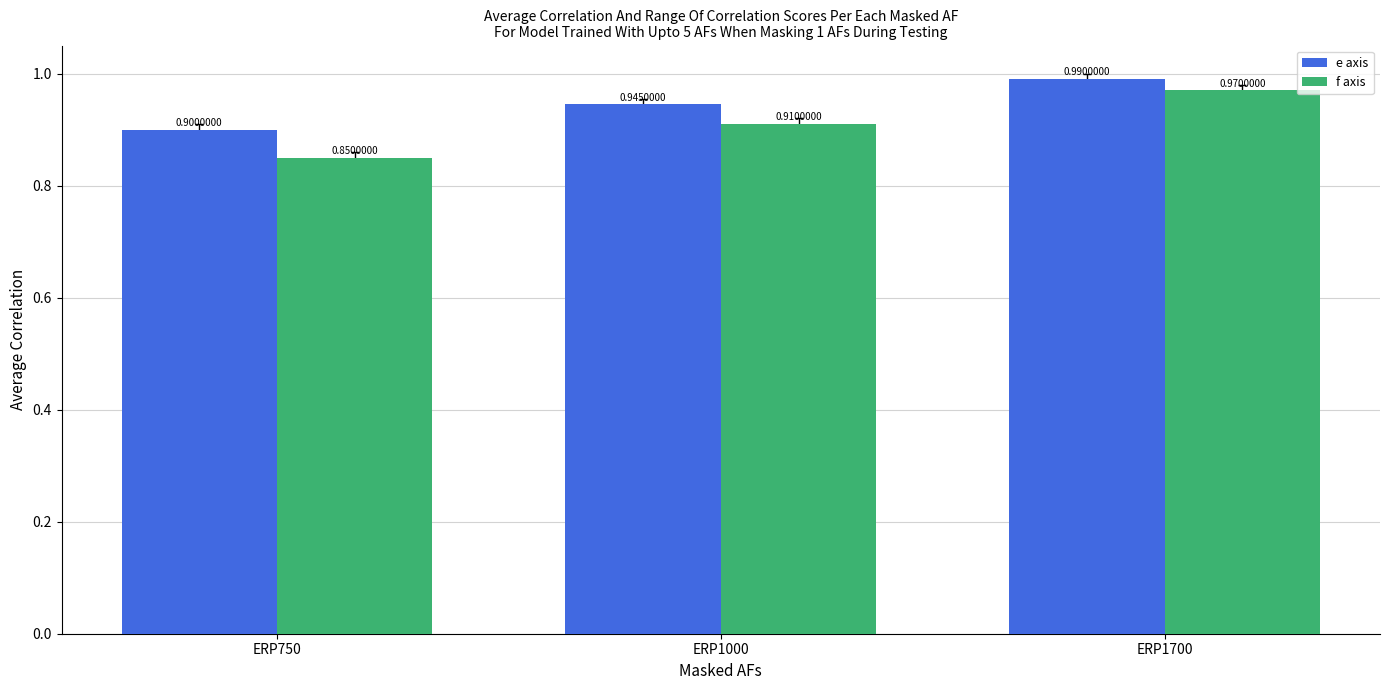

What value does the f axis series have at ERP1000?

0.9